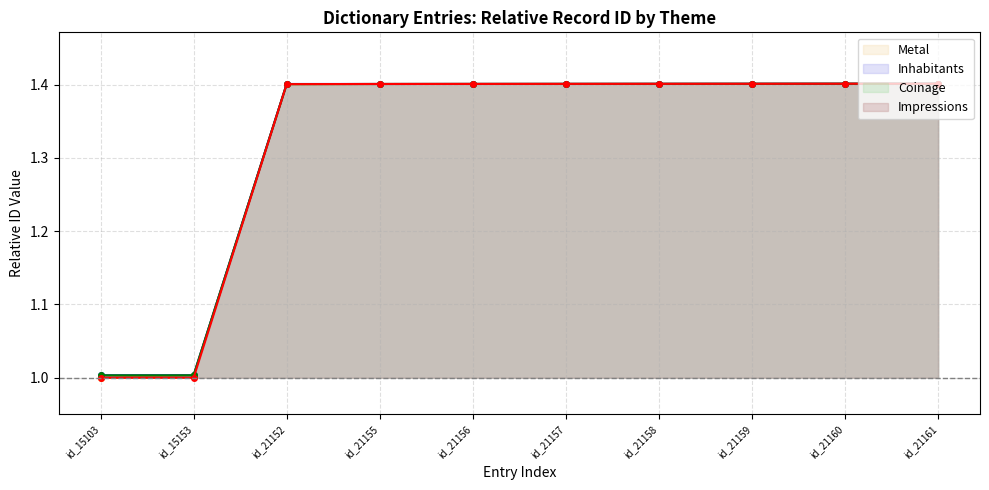

How many lines are shown in the chart?

4